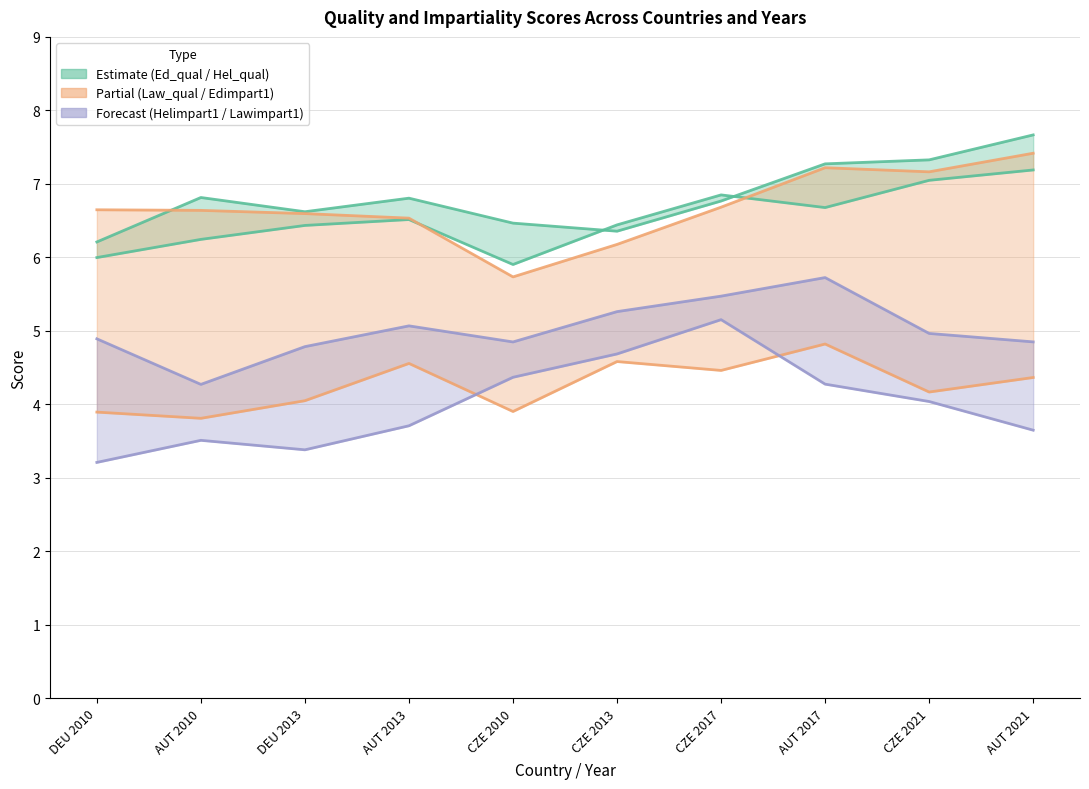

True or false: Lawimpart1 has a value of 3.7 at AUT 2013.

True